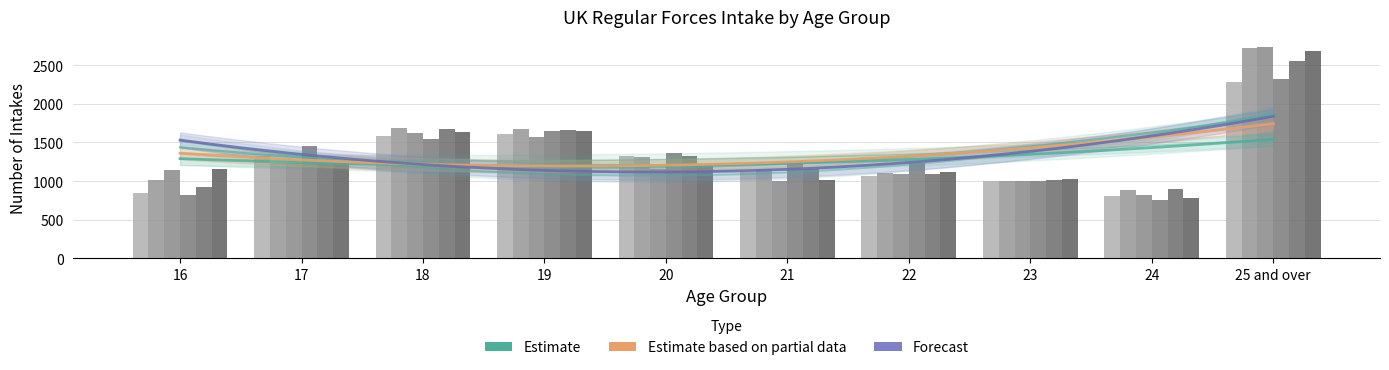

What position from the left is 20?

5